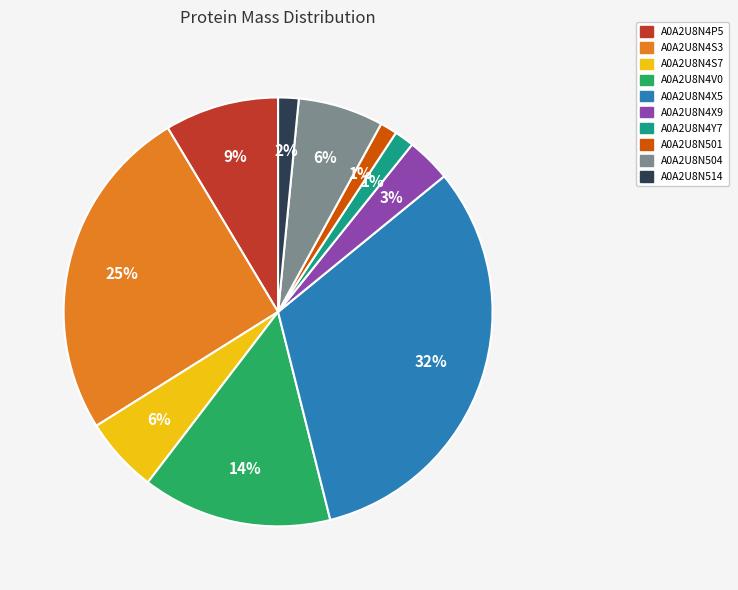

The A0A2U8N4V0 slice represents 25% of the pie. True or false?

False